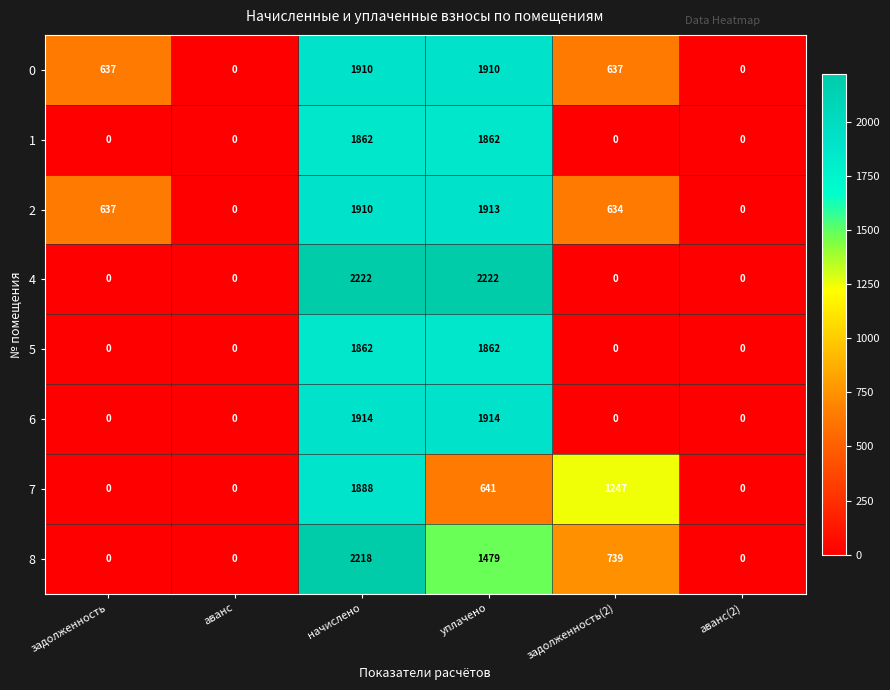

Which series has the largest range (max minus min)?

4